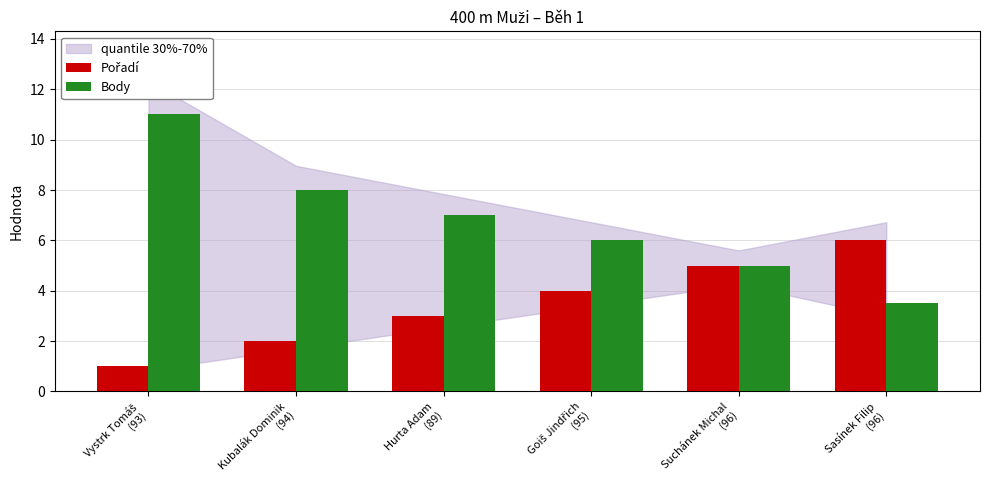

What is the value of the Body bar at the 1st from the left?

11.0